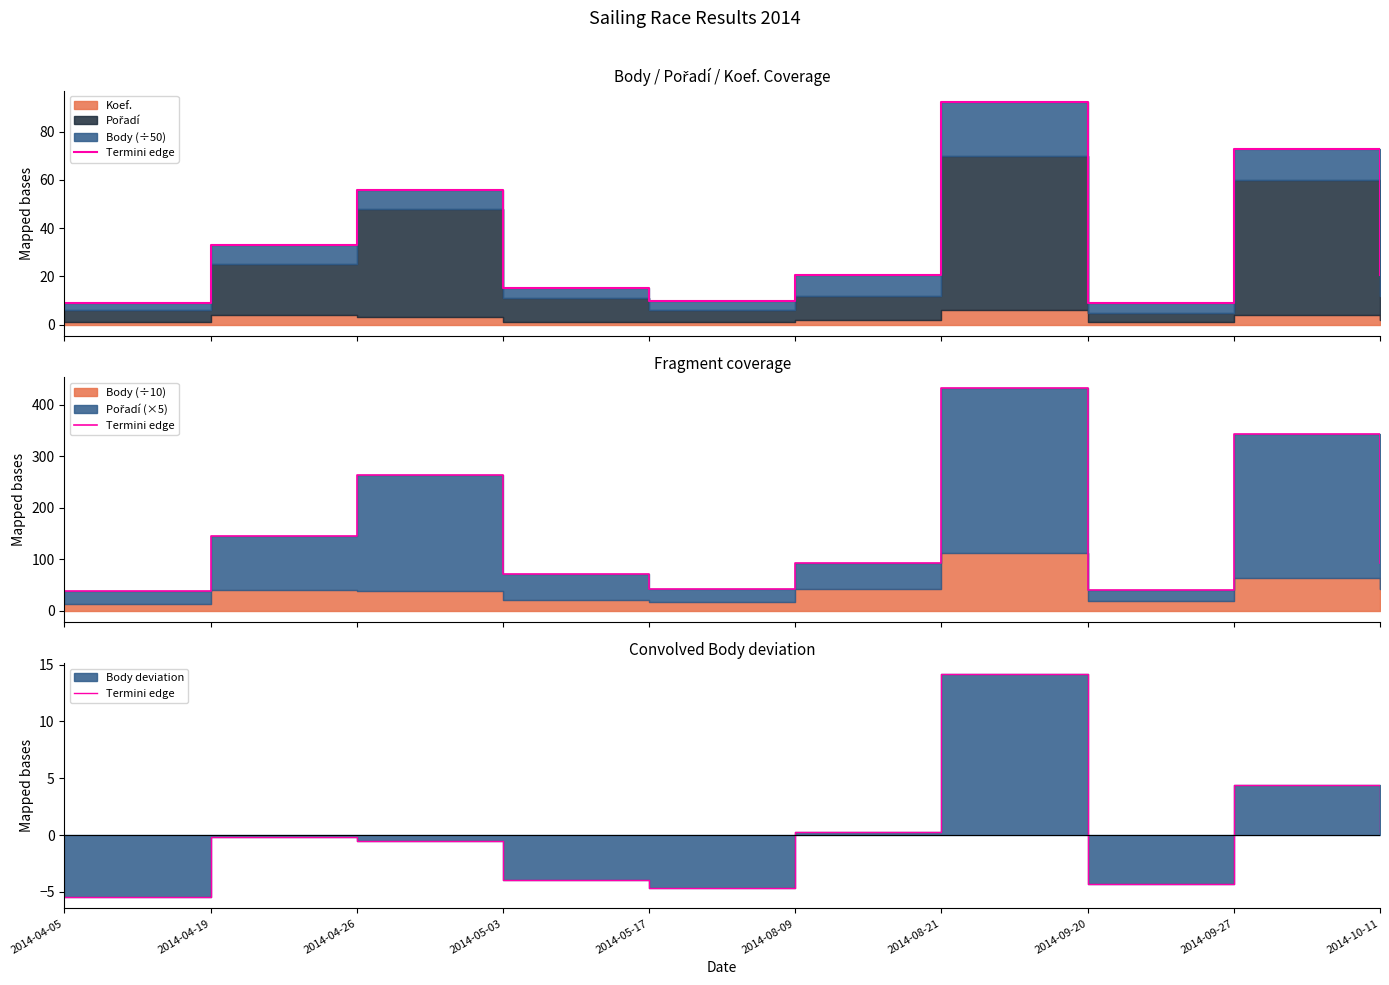

Where does the data first go above 0?

2014-08-09